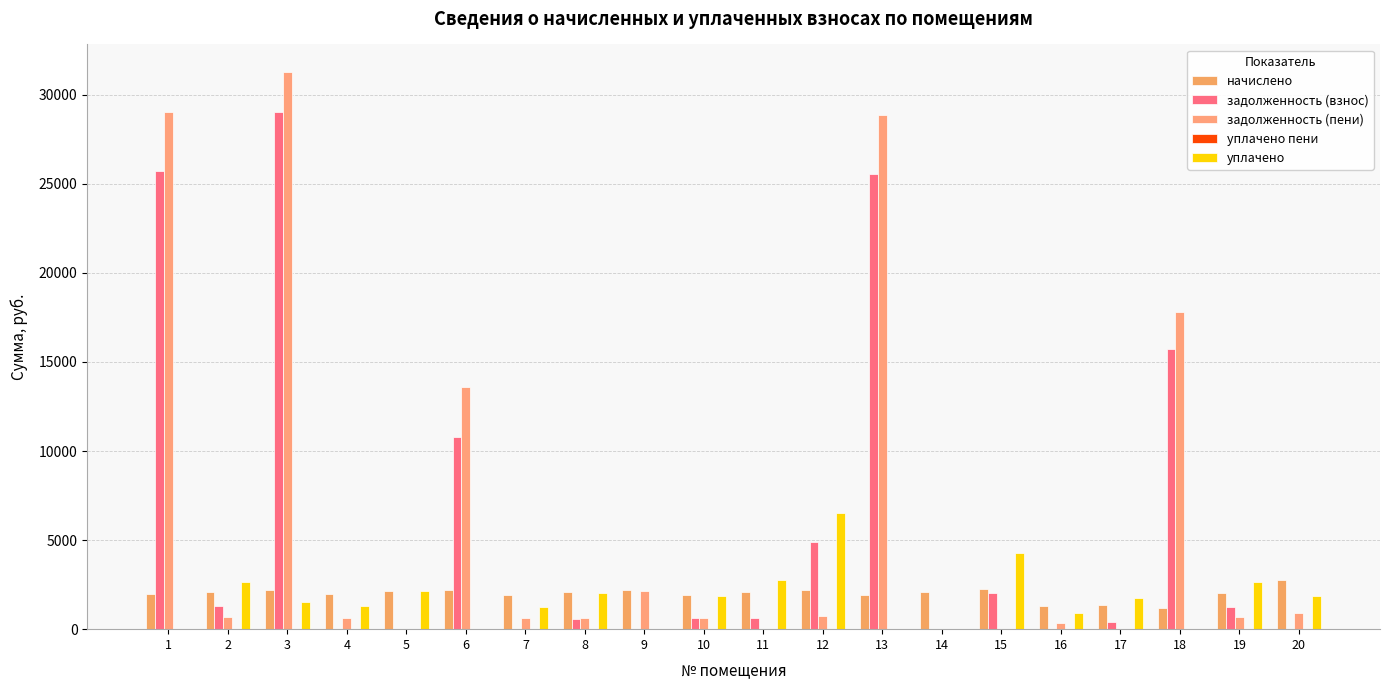

Are the bars grouped side by side (vs. stacked)?

Yes